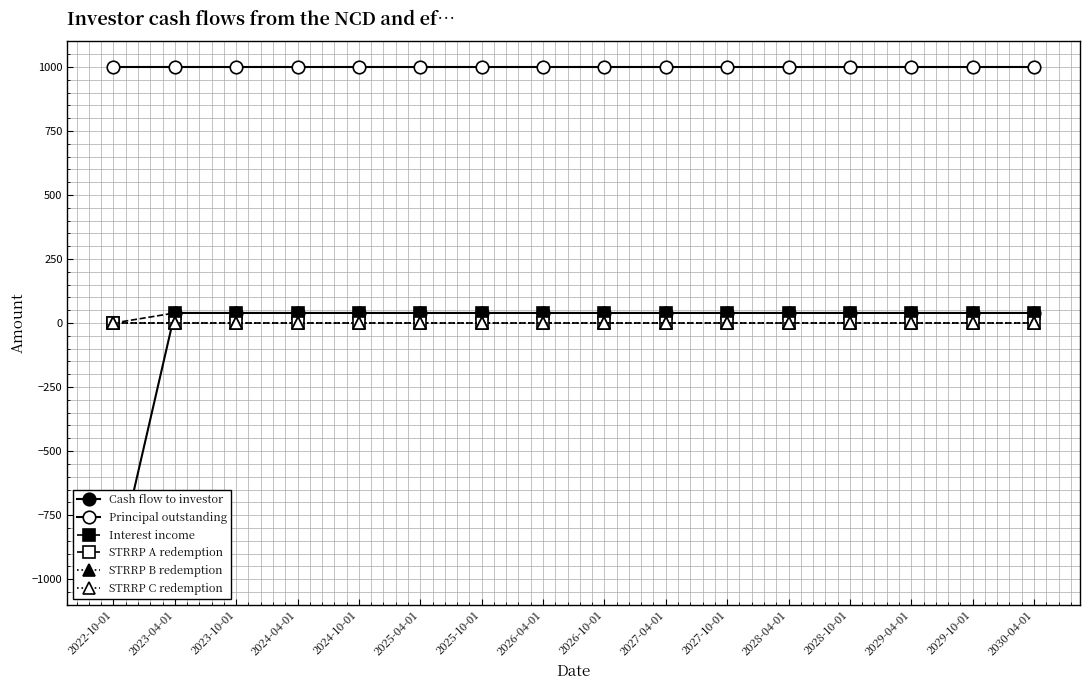

True or false: STRRP B redemption and Interest income intersect in this chart.

False